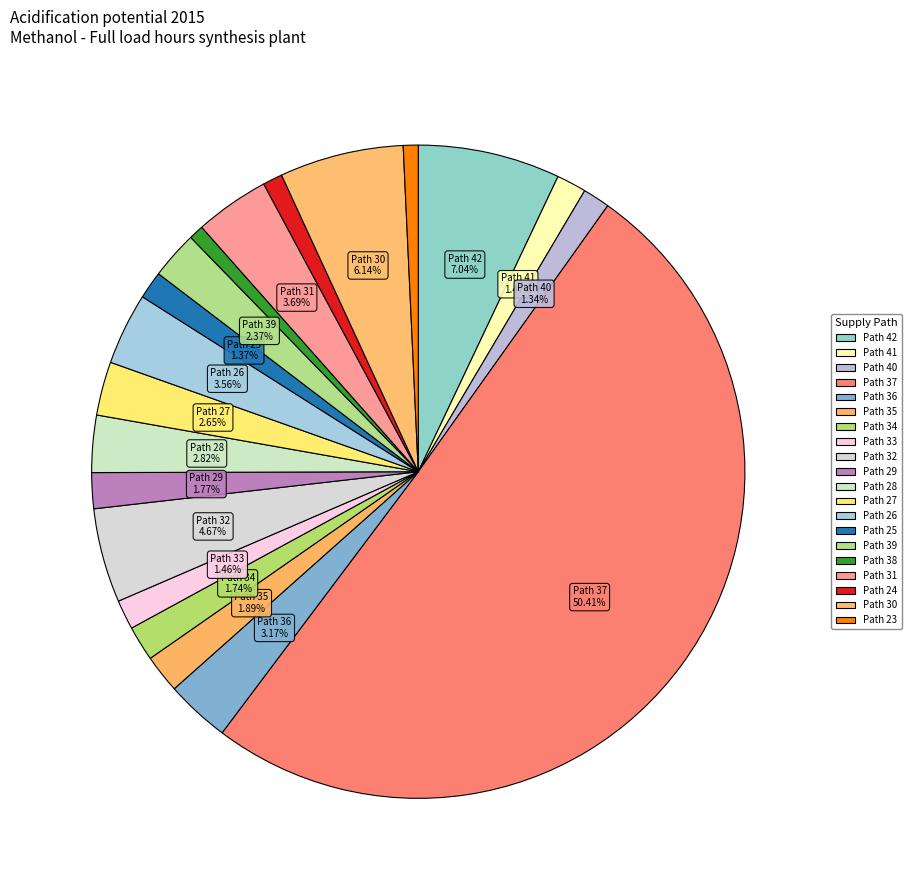

Which slice is the largest?

Path 37